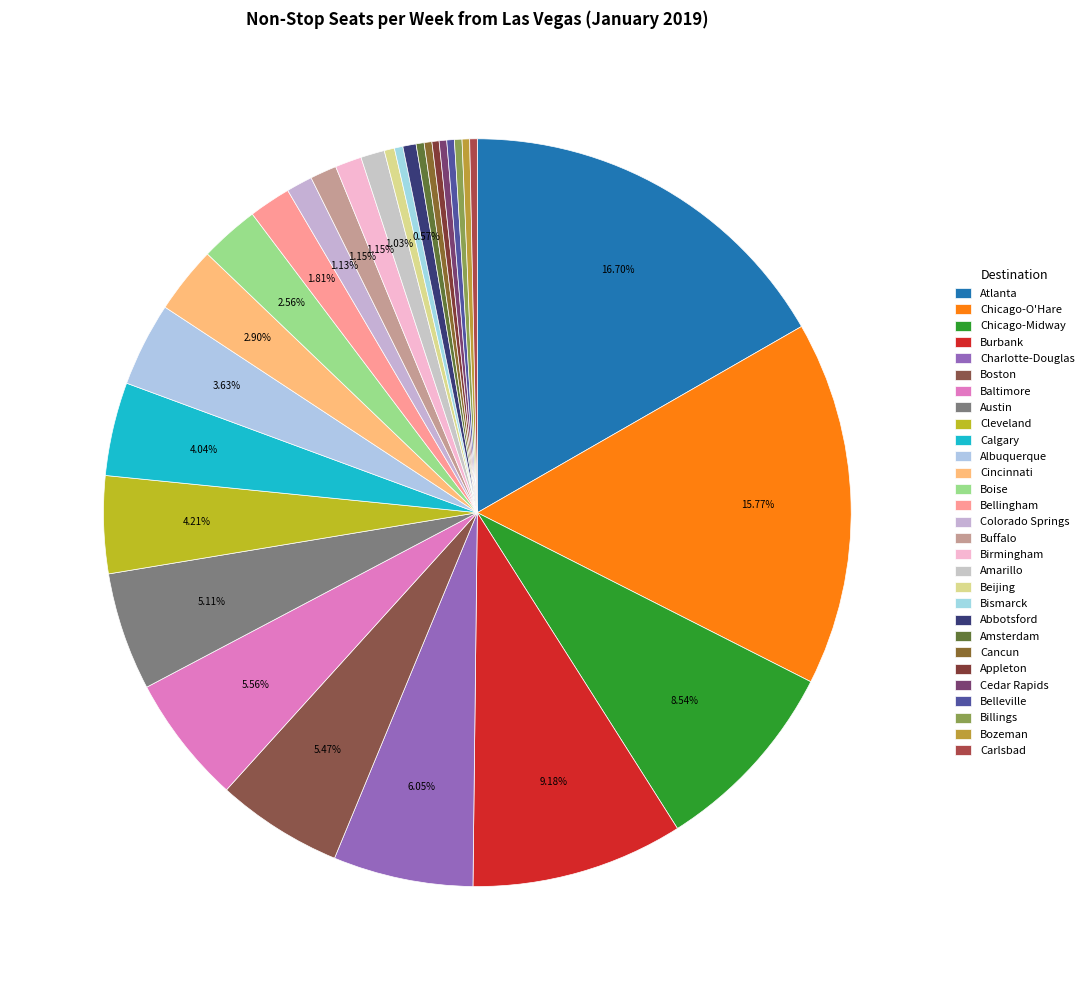

How many segments does this pie chart have?

29